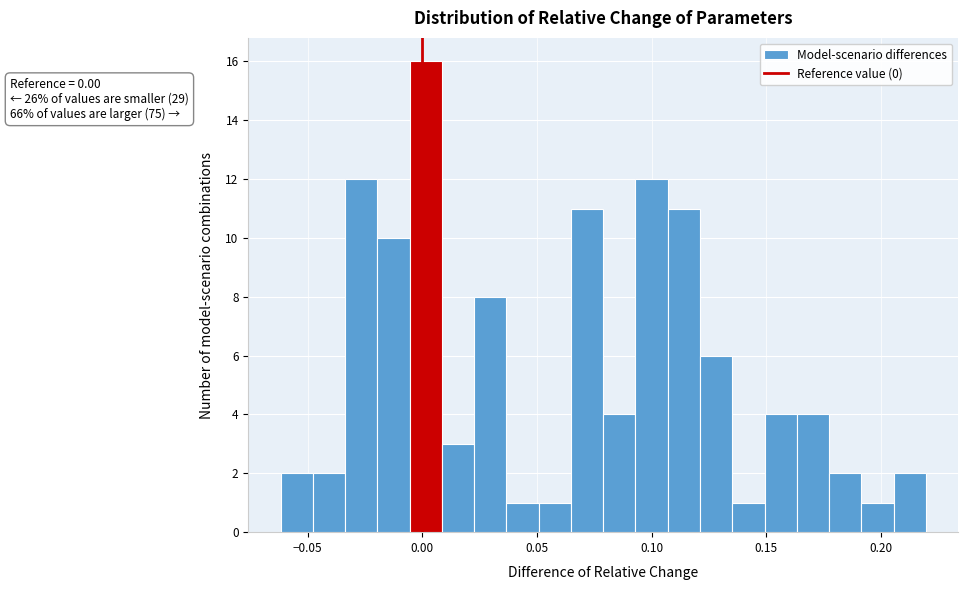

Read against the x-axis, roughly where is the centre of the tallest bar?

0.000